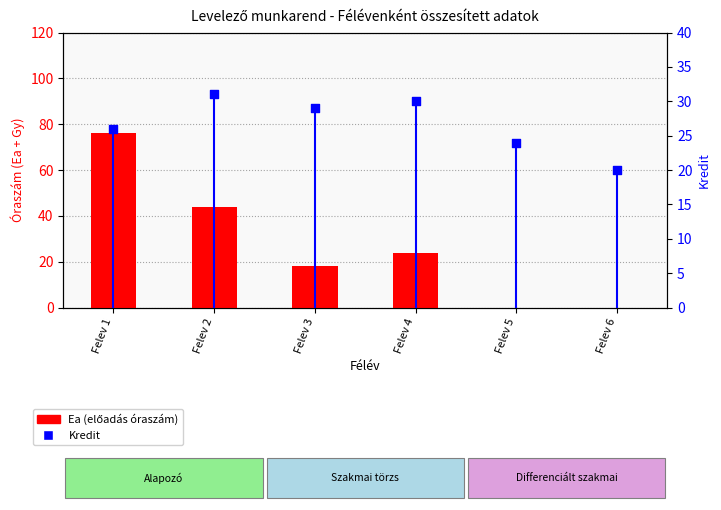

At which category is the sum across all series the highest?

Felev 1